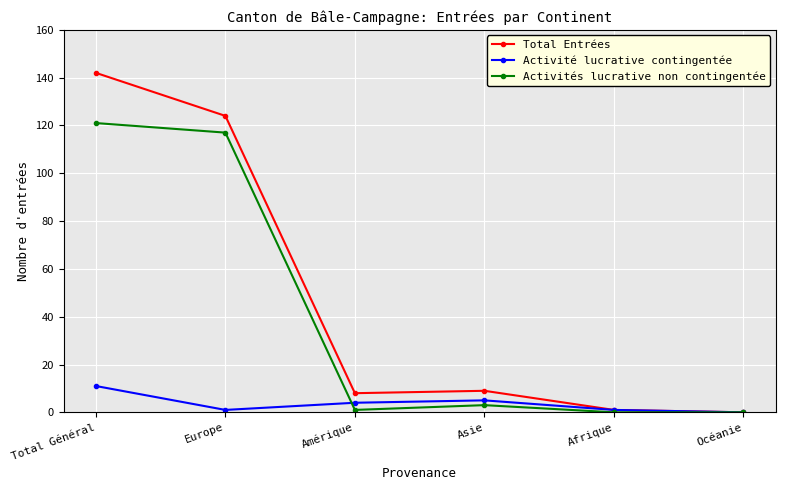

Reading left to right, extract all data points from this chart.

Total Entrées: Total Général=142	Europe=124	Amérique=8	Asie=9	Afrique=1	Océanie=0
Activité lucrative contingentée: Total Général=11	Europe=1	Amérique=4	Asie=5	Afrique=1	Océanie=0
Activités lucrative non contingentée: Total Général=121	Europe=117	Amérique=1	Asie=3	Afrique=0	Océanie=0